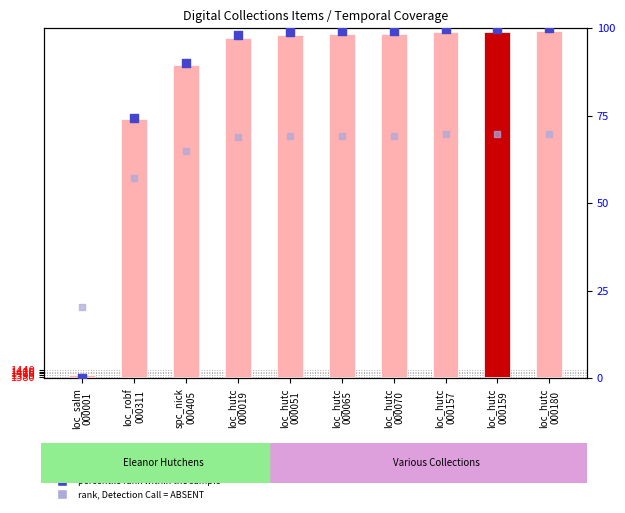

What is the total value across all series at loc_hutc
000065?

168.4